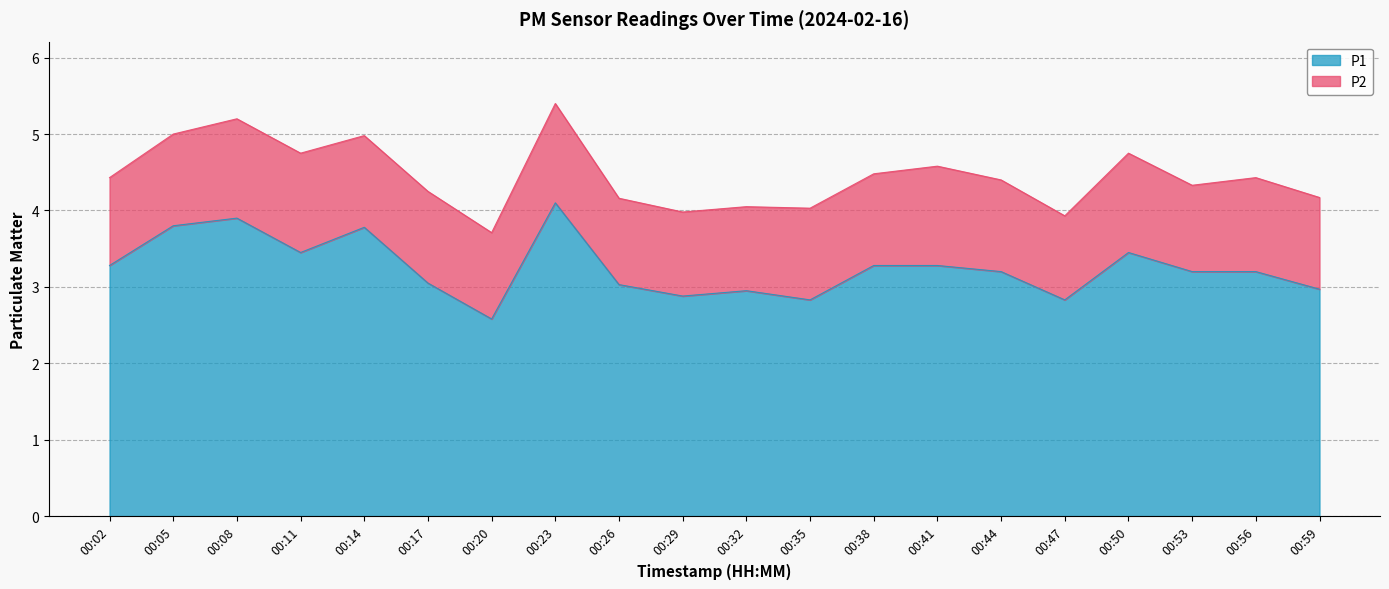

Where does the data first go above 3?

00:02